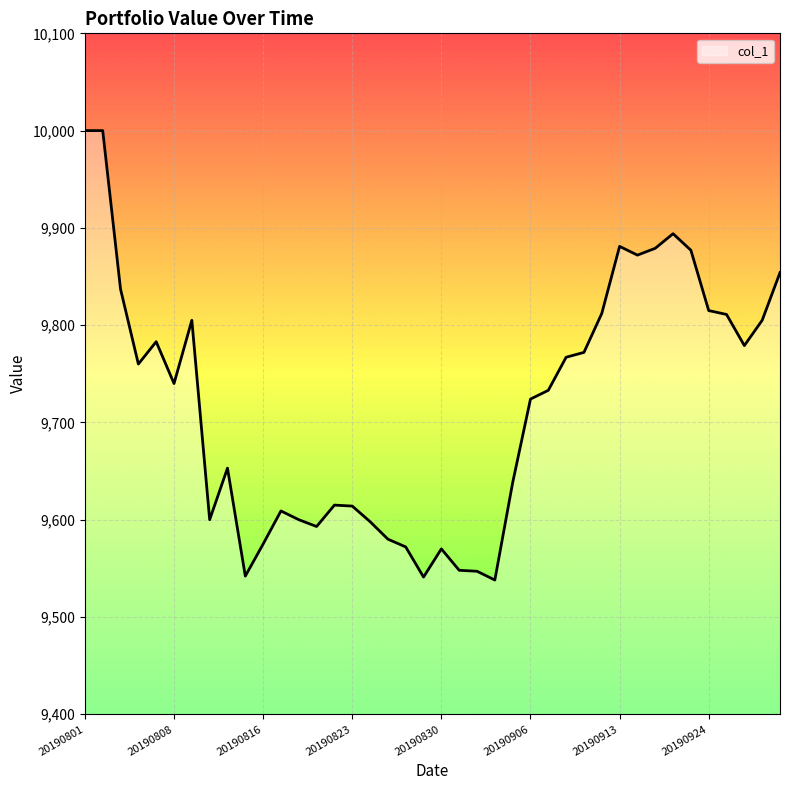

Does the chart display data point markers on the line(s)?

No